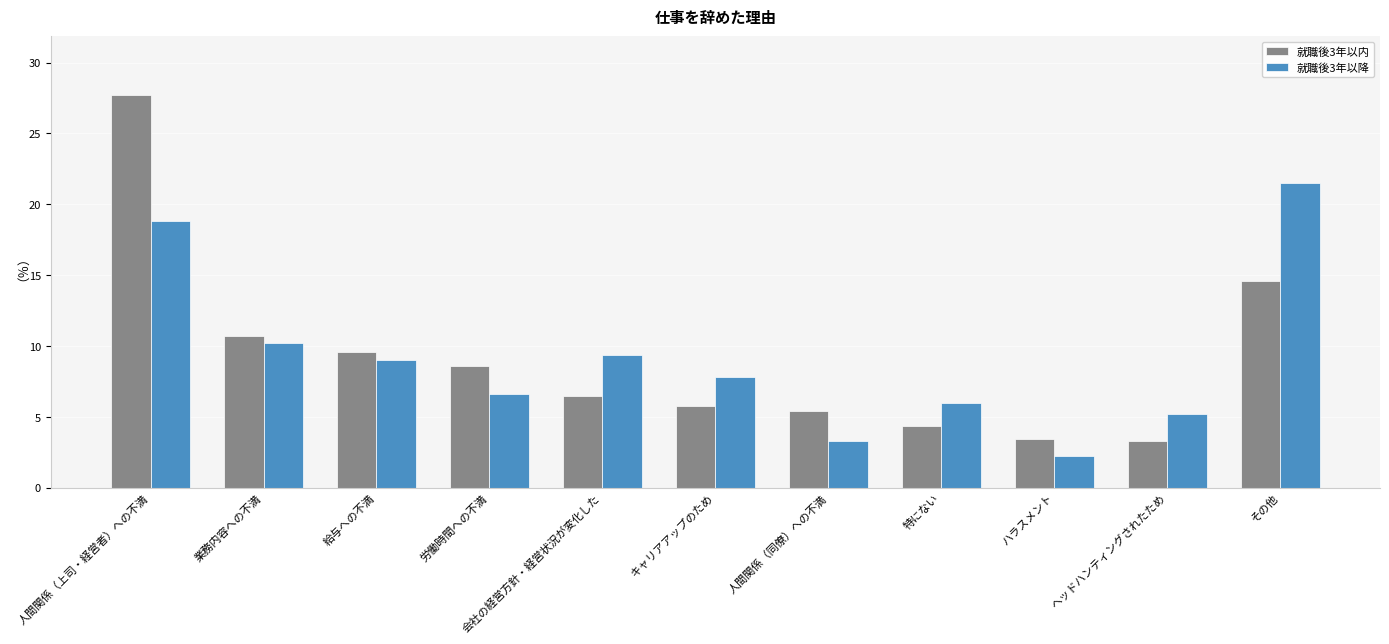

Rank the series by their maximum value, from lowest to highest.

就職後3年以降, 就職後3年以内